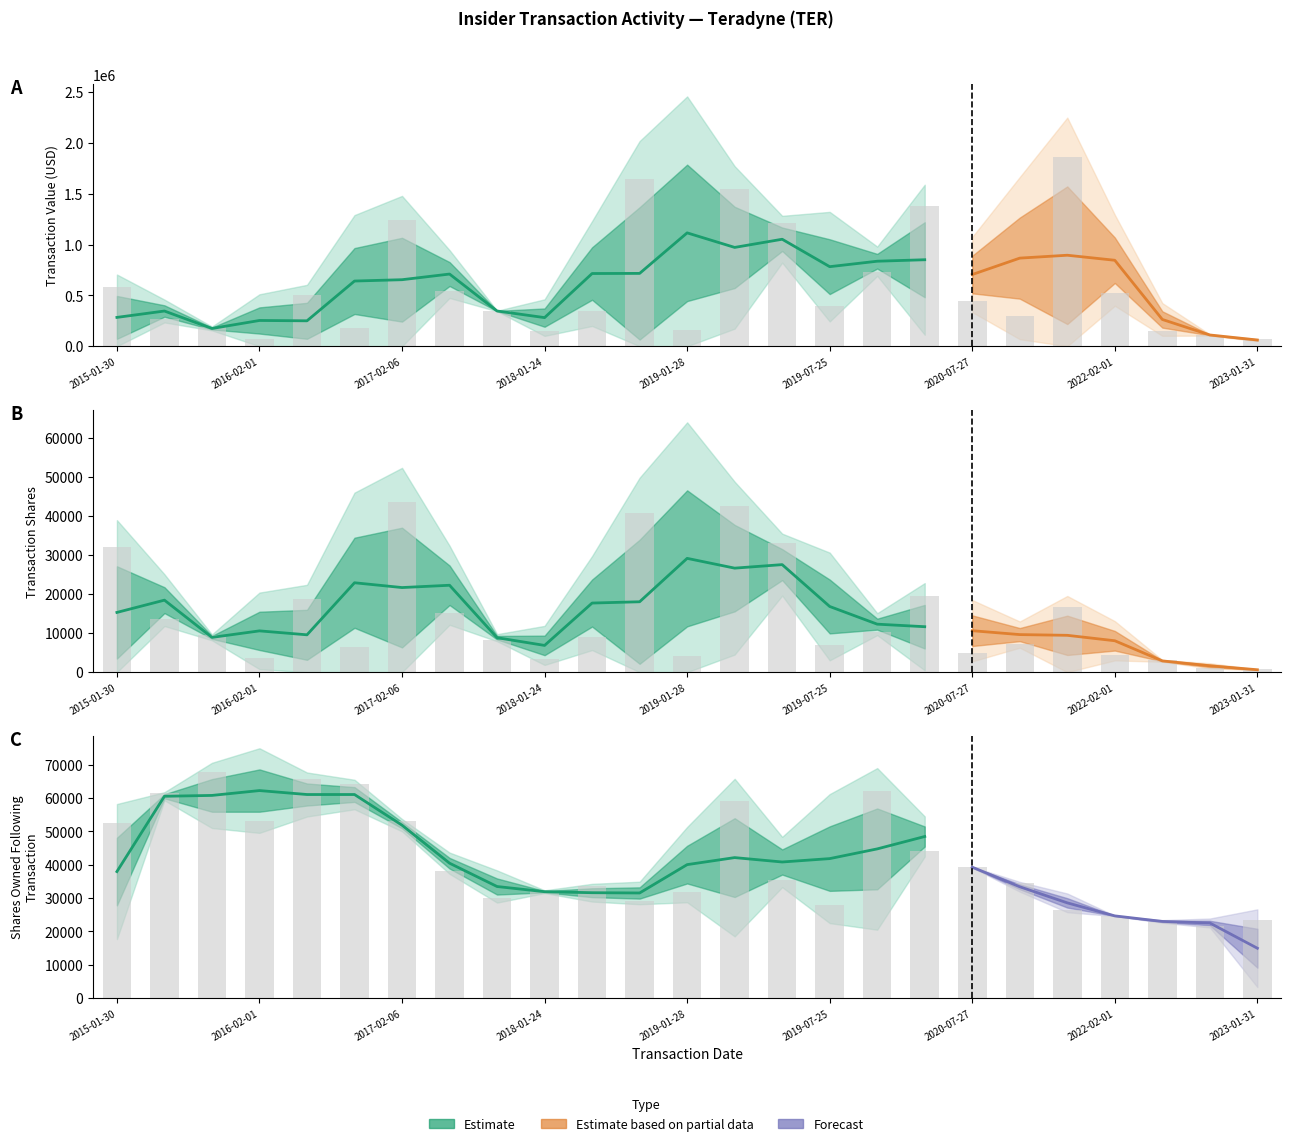

Is it true that transactionShares equals 1369 at 2016-02-01?

False